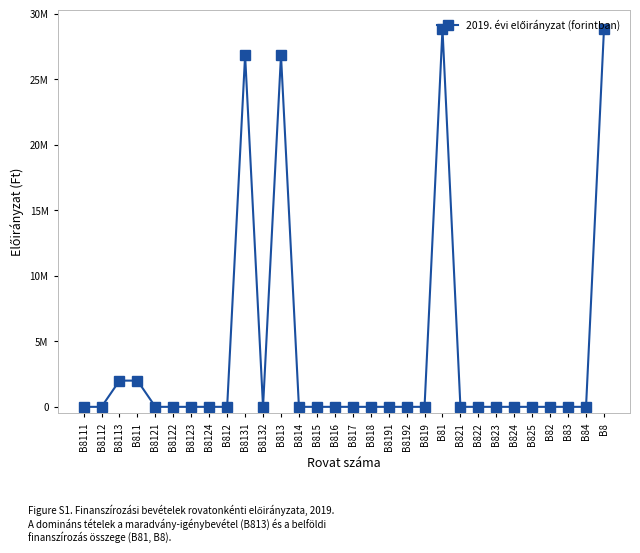

Between B815 and B8131, which is larger?

B8131